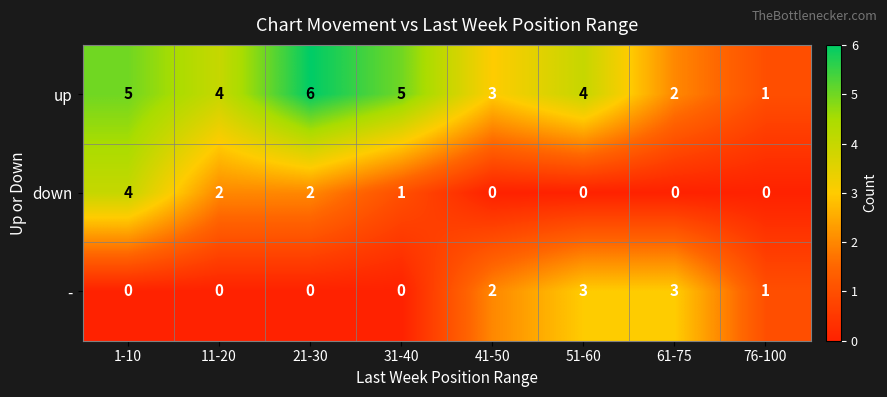

How many categories are shown in the chart?

8